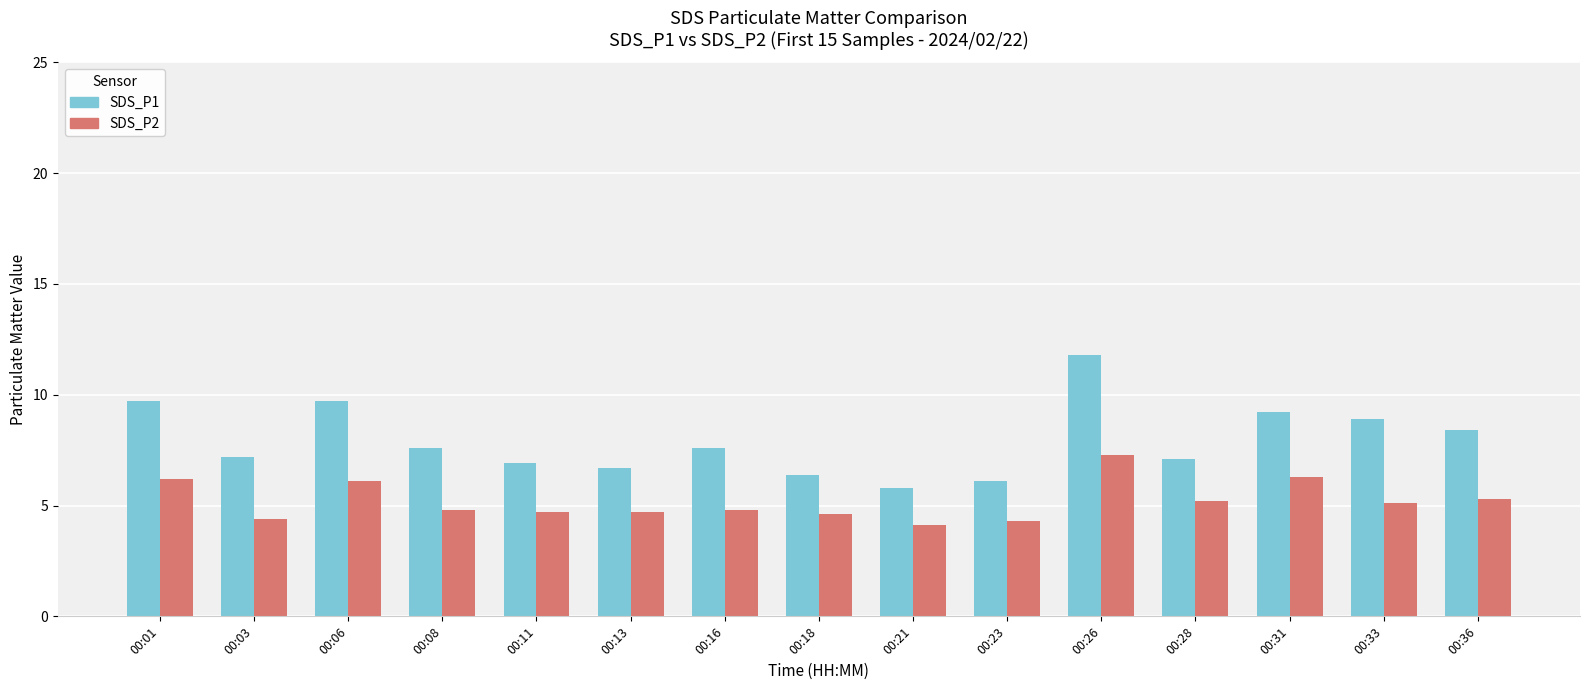

What is the spread (max minus min) of values at 00:06?

3.6